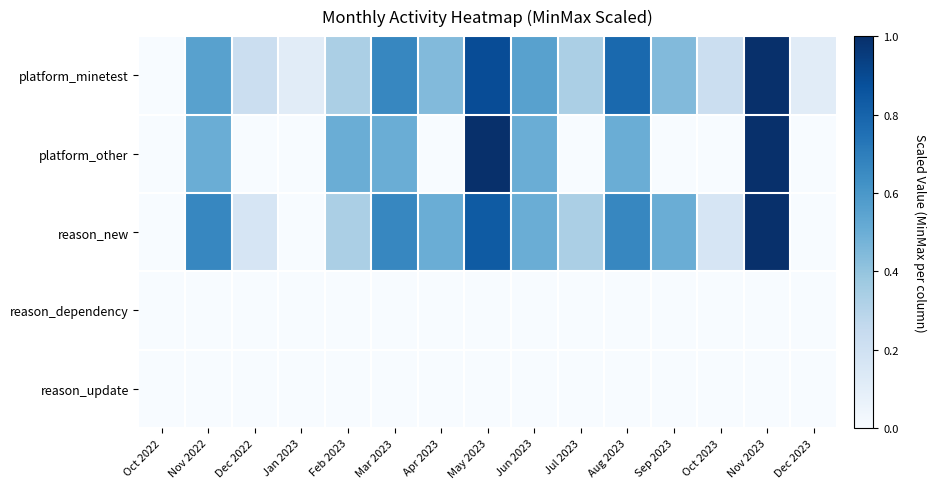

At which category is the sum across all series the highest?

Nov 2023